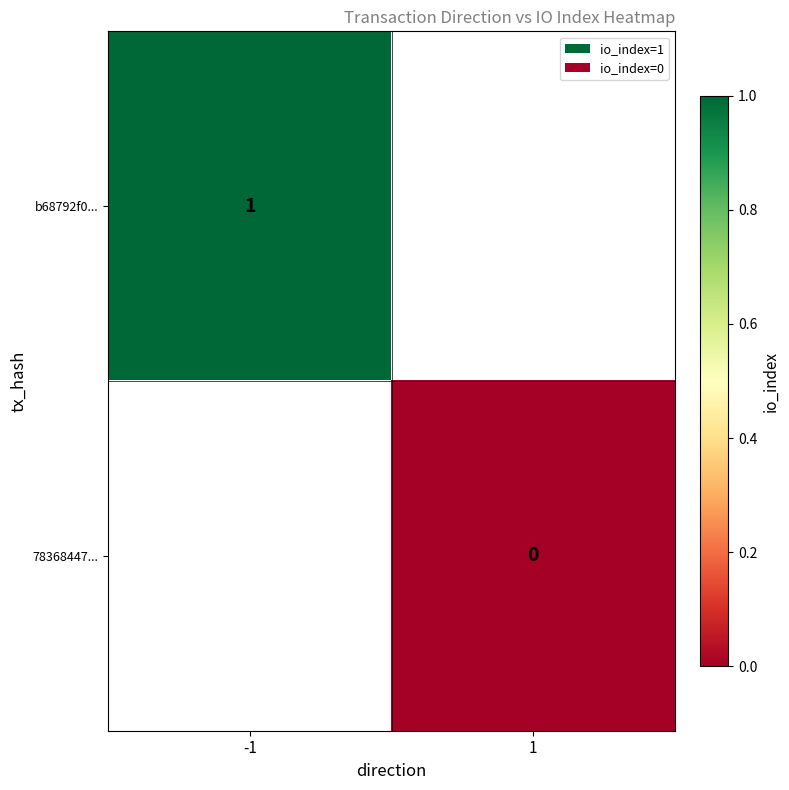

Is it true that b68792f0... equals 2 at -1?

False